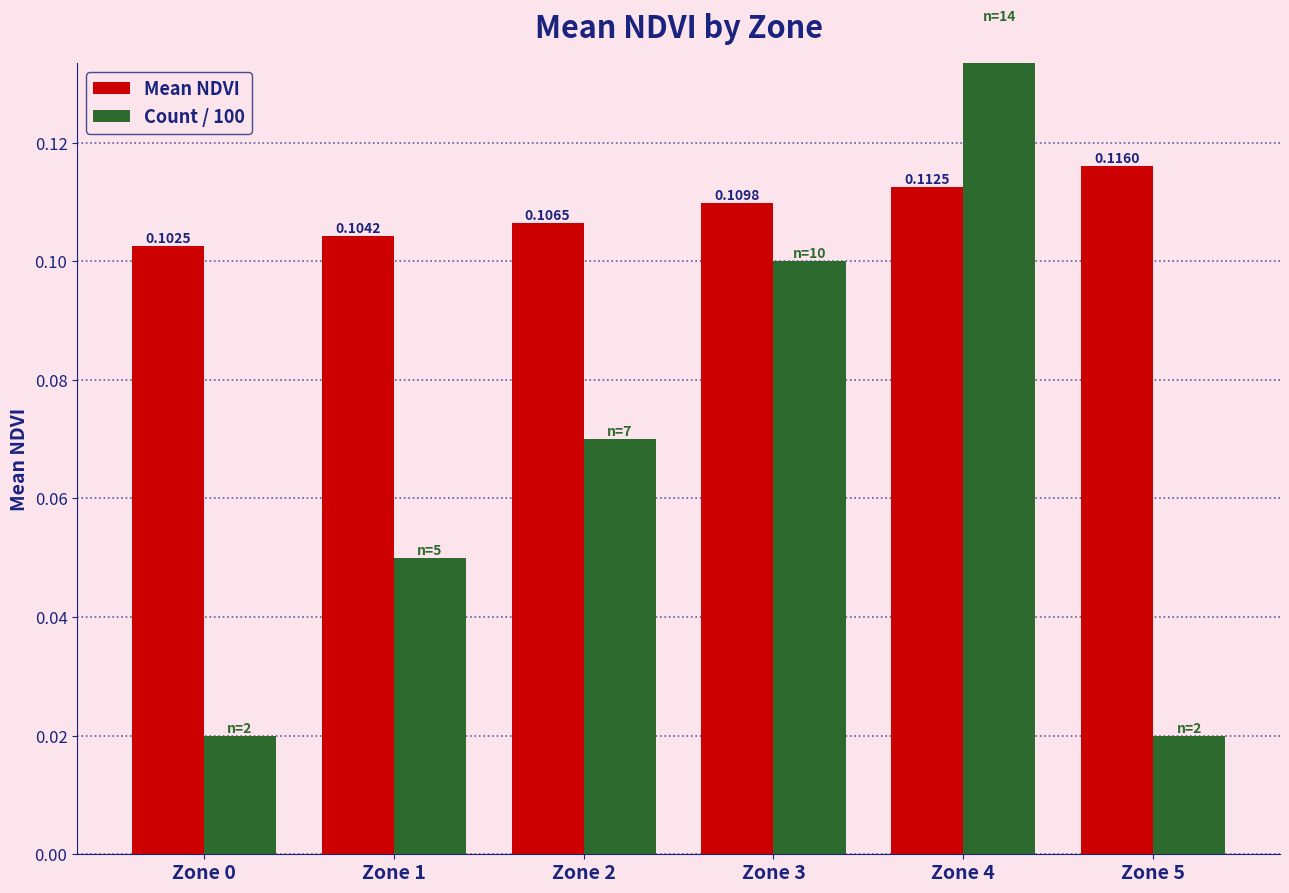

What are all the series names shown in the legend?

Mean NDVI, Count / 100